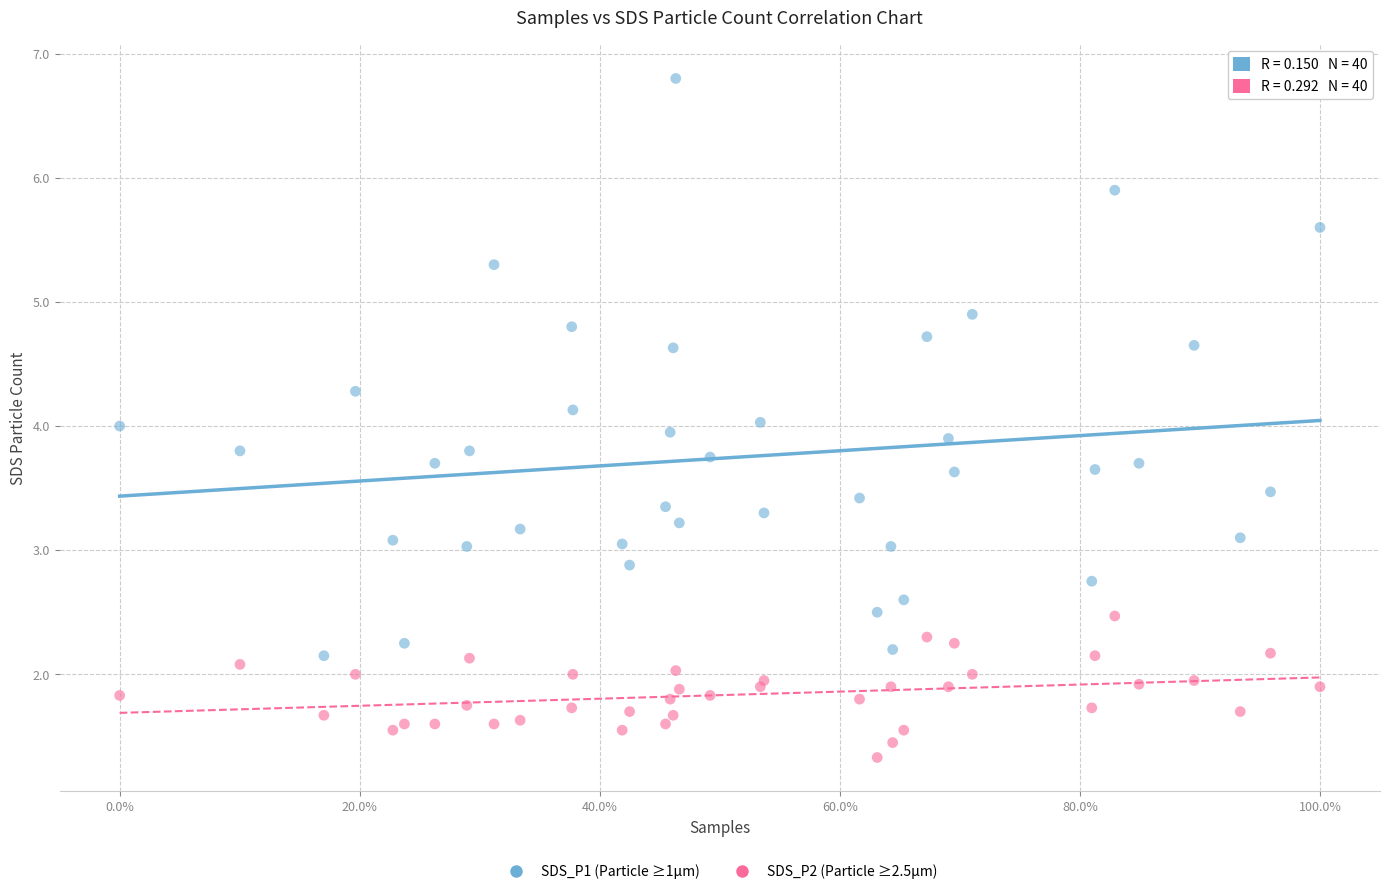

Which series contains the lowest Y value?

SDS_P2 (Particle ≥2.5μm)